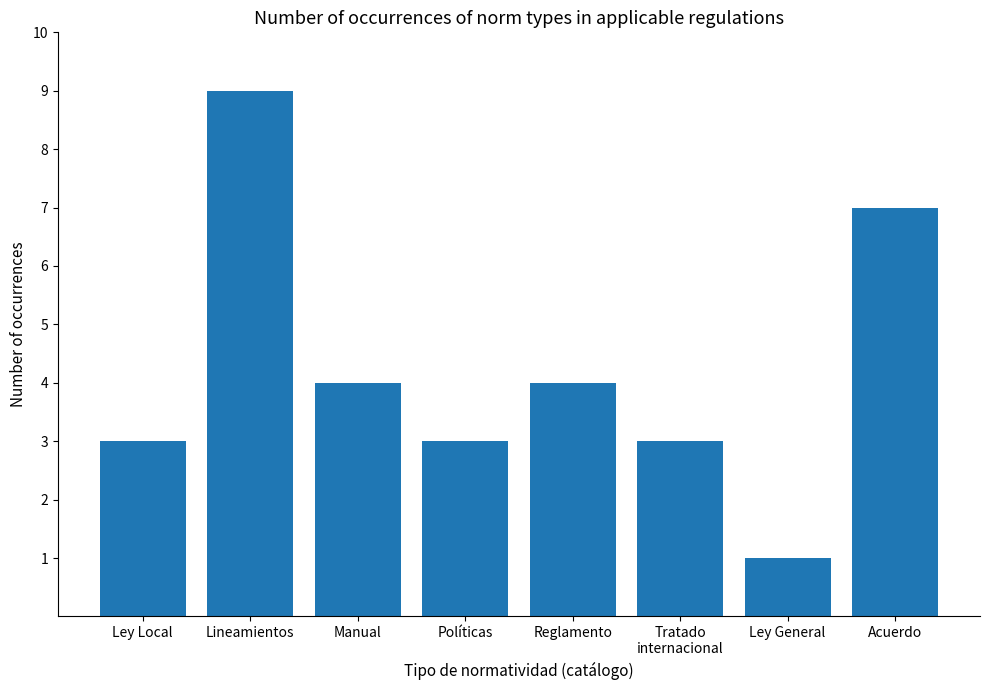

Count the number of data series in this chart.

1